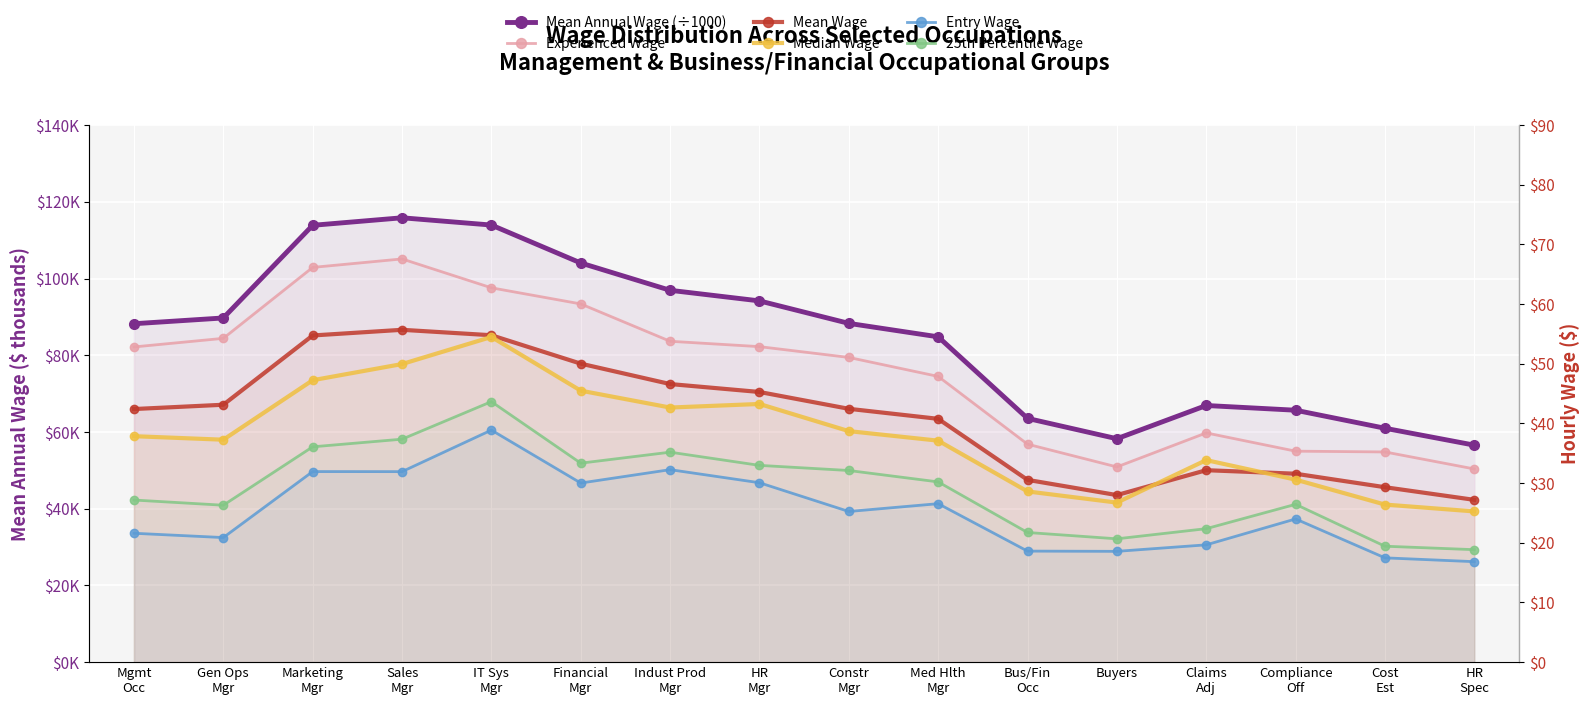

What position from the right is IT Sys
Mgr?

12